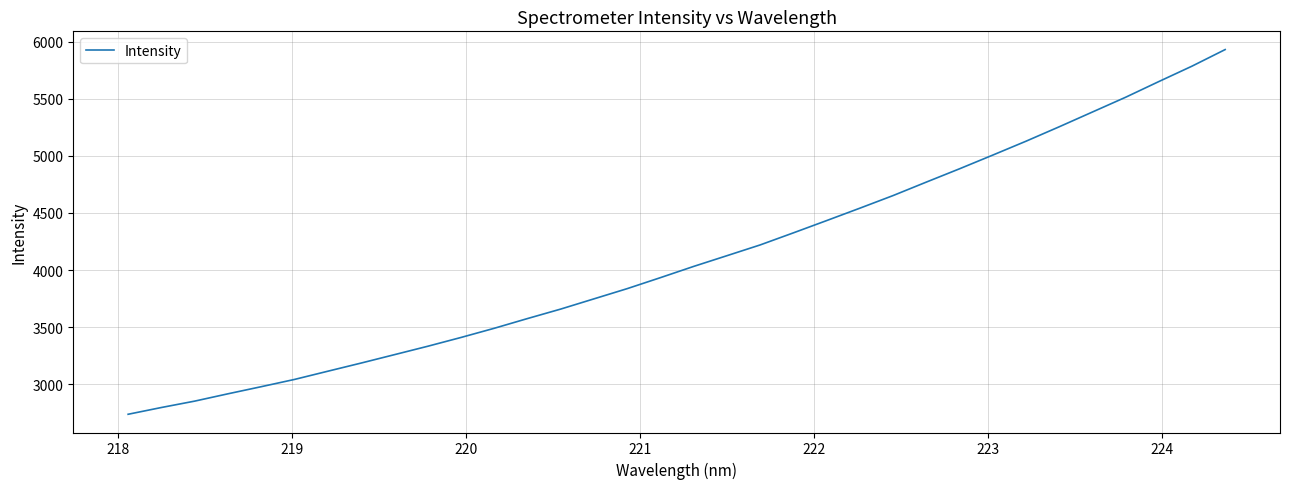

What is the difference between the maximum and minimum values?

3194.5